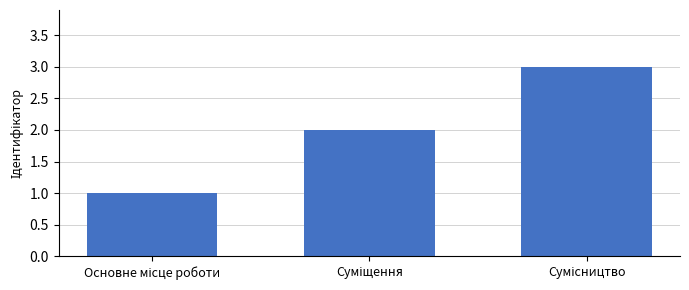

What is the sum of all values?

6